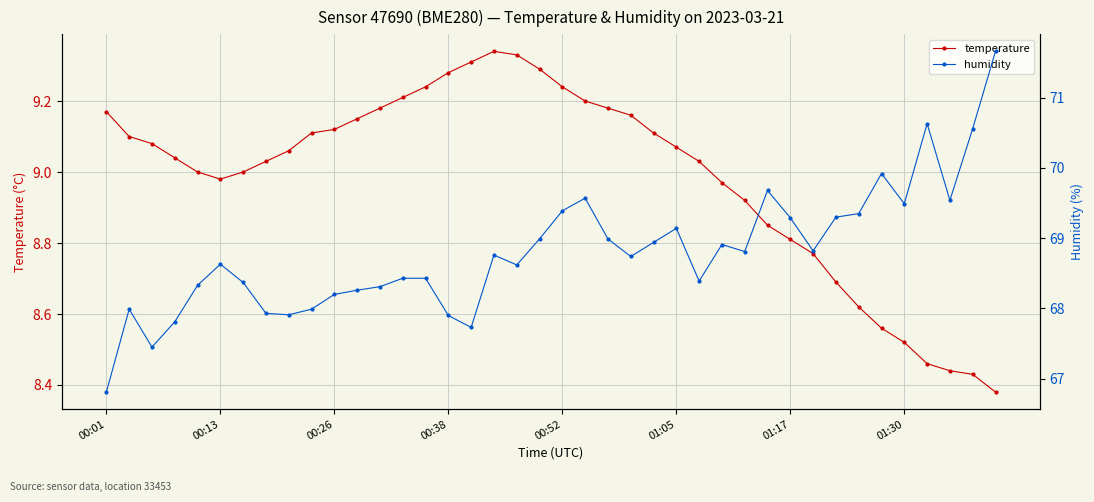

Where does the temperature series first go above 9?

00:01